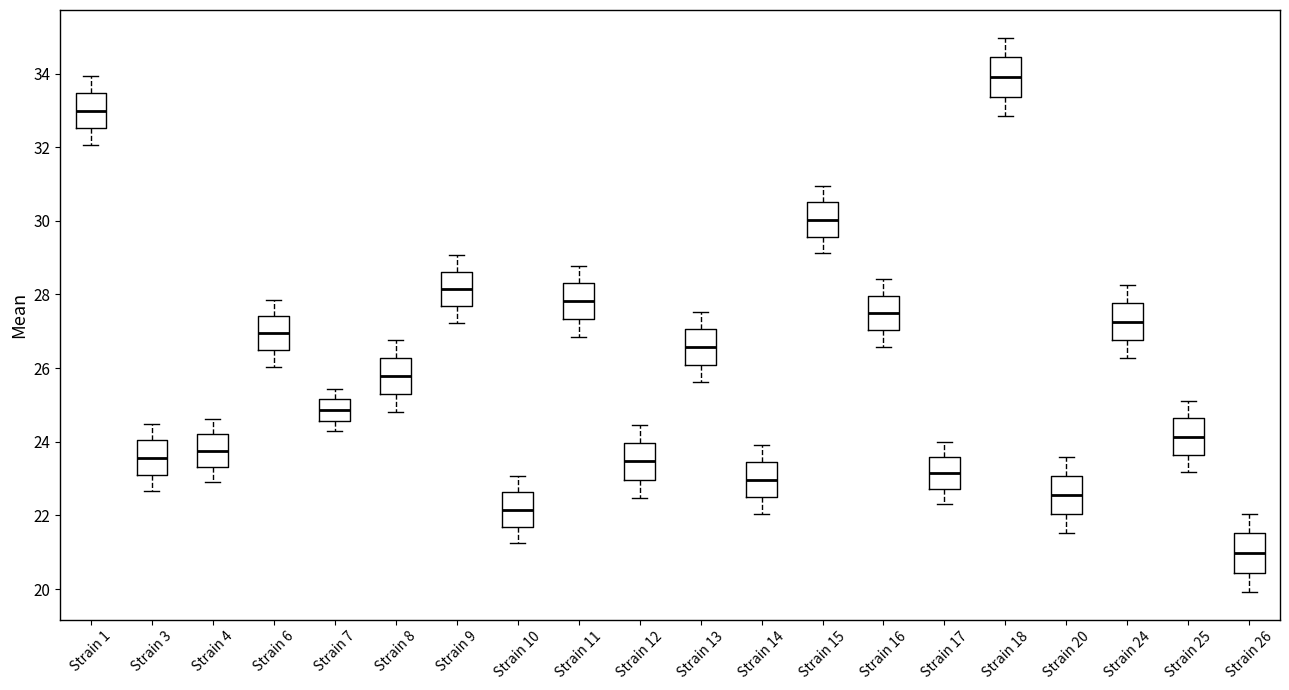

Reading left to right, transcribe this box plot: for each box, give where its median line is, the range the box spans, and where its two whiskers end, as read against the y-axis. The values are not printed on the chart, so give them approximately, as read against the axis.

Strain 1: median 33.0, box 32.6 to 33.4, whiskers 32.0 to 34.0
Strain 3: median 23.6, box 23.2 to 24.0, whiskers 22.6 to 24.4
Strain 4: median 23.8, box 23.4 to 24.2, whiskers 23.0 to 24.6
Strain 6: median 27.0, box 26.4 to 27.4, whiskers 26.0 to 27.8
Strain 7: median 24.8, box 24.6 to 25.2, whiskers 24.2 to 25.4
Strain 8: median 25.8, box 25.2 to 26.2, whiskers 24.8 to 26.8
Strain 9: median 28.2, box 27.6 to 28.6, whiskers 27.2 to 29.0
Strain 10: median 22.2, box 21.6 to 22.6, whiskers 21.2 to 23.0
Strain 11: median 27.8, box 27.4 to 28.4, whiskers 26.8 to 28.8
Strain 12: median 23.4, box 23.0 to 24.0, whiskers 22.4 to 24.4
Strain 13: median 26.6, box 26.0 to 27.0, whiskers 25.6 to 27.6
Strain 14: median 23.0, box 22.4 to 23.4, whiskers 22.0 to 24.0
Strain 15: median 30.0, box 29.6 to 30.6, whiskers 29.2 to 31.0
Strain 16: median 27.4, box 27.0 to 28.0, whiskers 26.6 to 28.4
Strain 17: median 23.2, box 22.8 to 23.6, whiskers 22.4 to 24.0
Strain 18: median 34.0, box 33.4 to 34.4, whiskers 32.8 to 35.0
Strain 20: median 22.6, box 22.0 to 23.0, whiskers 21.6 to 23.6
Strain 24: median 27.2, box 26.8 to 27.8, whiskers 26.2 to 28.2
Strain 25: median 24.2, box 23.6 to 24.6, whiskers 23.2 to 25.2
Strain 26: median 21.0, box 20.4 to 21.6, whiskers 20.0 to 22.0